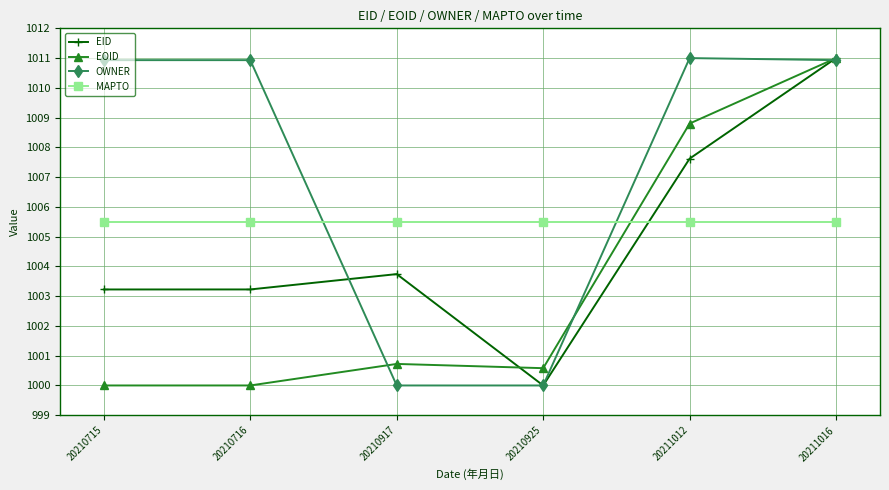

What is the value of the EID point at the 6th from the left?

1011.0